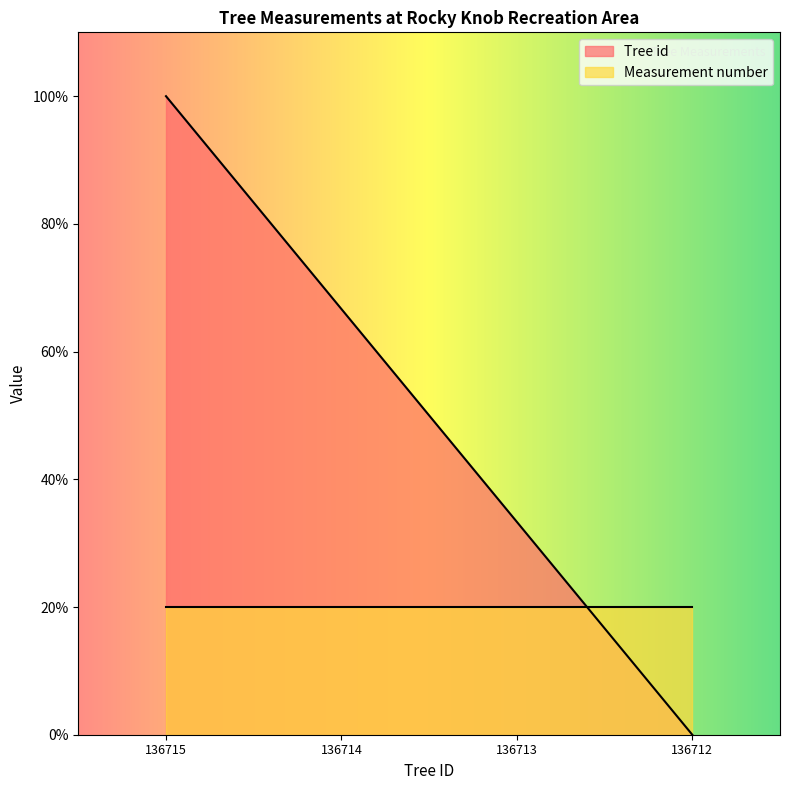

Approximately how many times larger is the value at 136713 compared to 136715?

0.3